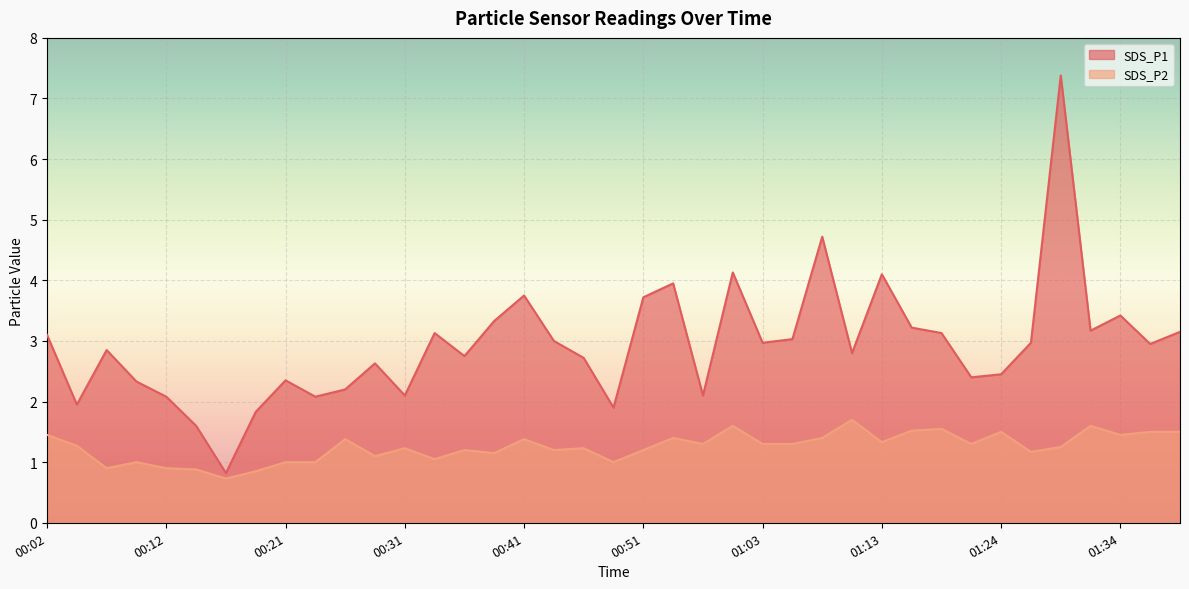

Rank the categories by SDS_P1 value from lowest to highest.

00:16, 00:14, 00:19, 00:48, 00:04, 00:12, 00:24, 00:31, 00:58, 00:26, 00:09, 00:21, 01:21, 01:24, 00:29, 00:46, 00:36, 01:11, 00:07, 01:36, 01:03, 01:27, 00:43, 01:06, 00:02, 00:33, 01:18, 01:39, 01:31, 01:16, 00:38, 01:34, 00:51, 00:41, 00:56, 01:13, 01:01, 01:08, 01:29